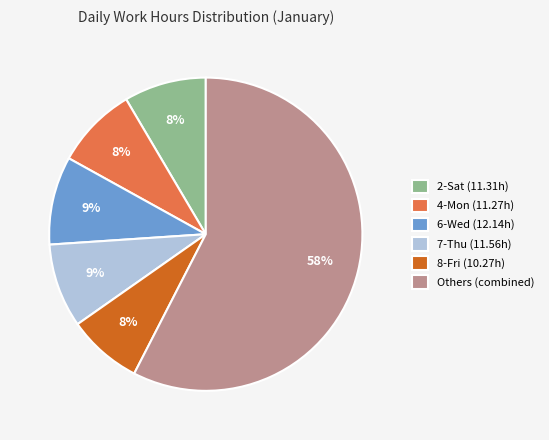

Count the number of slices in the pie.

6